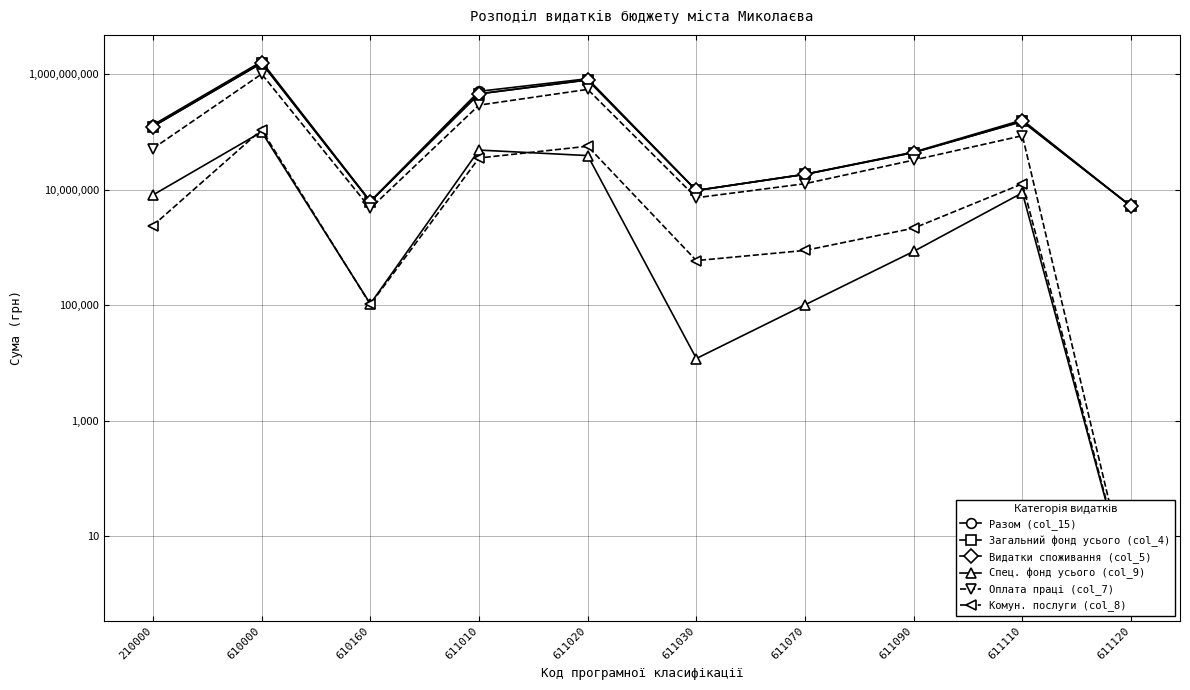

True or false: Загальний фонд усього (col_4) and Комун. послуги (col_8) intersect in this chart.

False